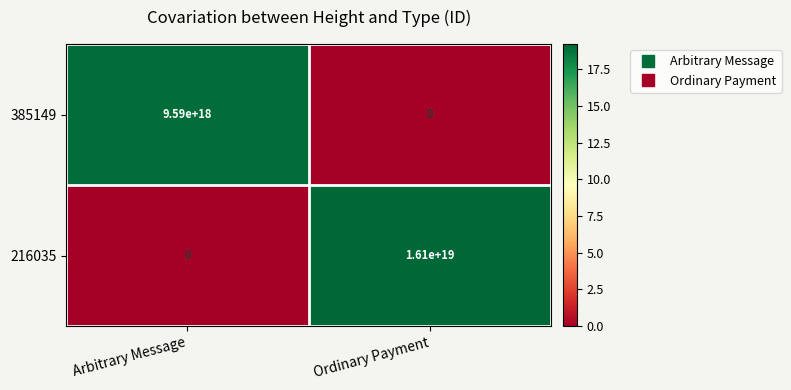

Rank the series at Ordinary Payment from highest to lowest value.

216035, 385149